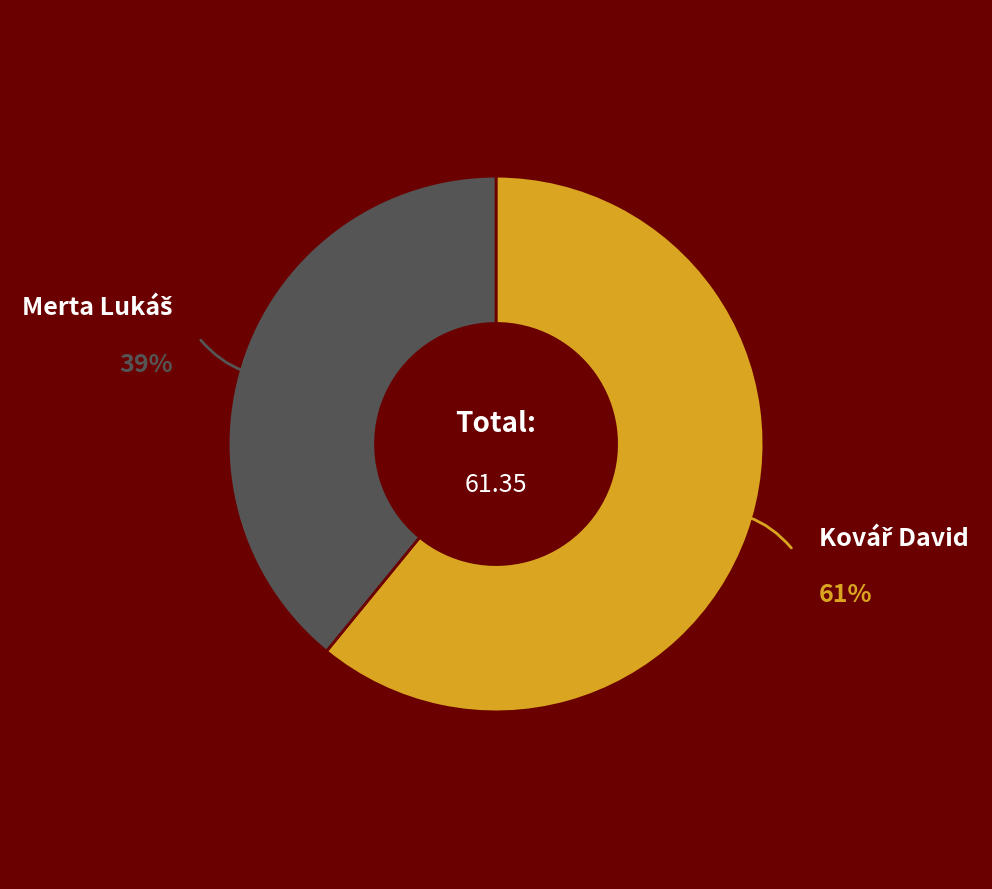

To the nearest percent, what is the difference between the largest and smallest slice percentages?

22%